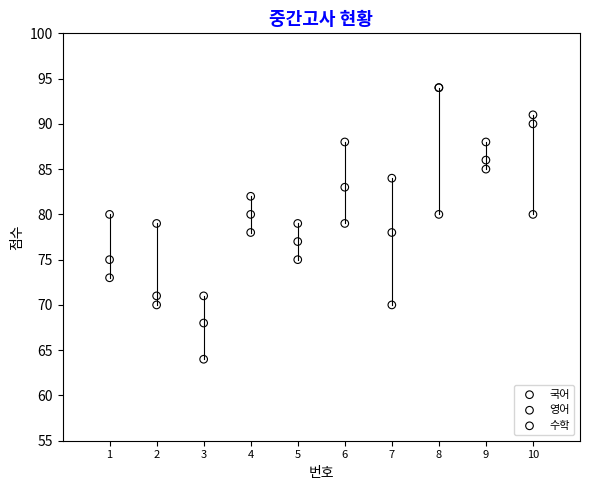

What are all the series names shown in the legend?

국어, 영어, 수학